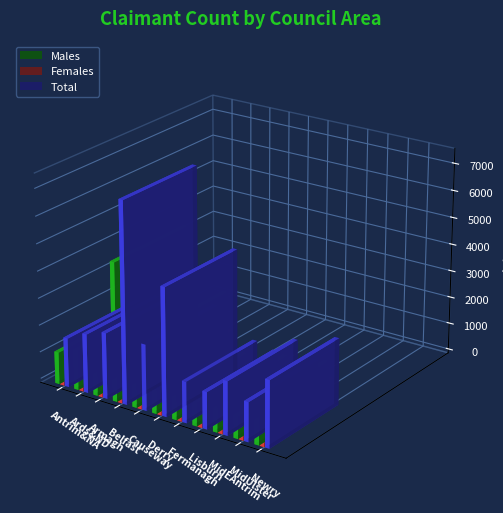

At which category does the chart reach its minimum across all series?

Lisburn & Castlereagh